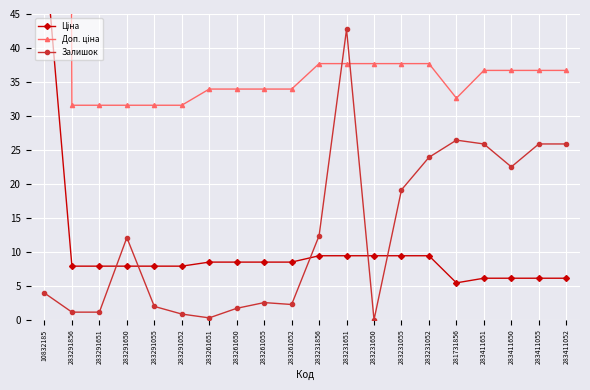

What are all the series names shown in the legend?

Ціна, Доп. ціна, Залишок